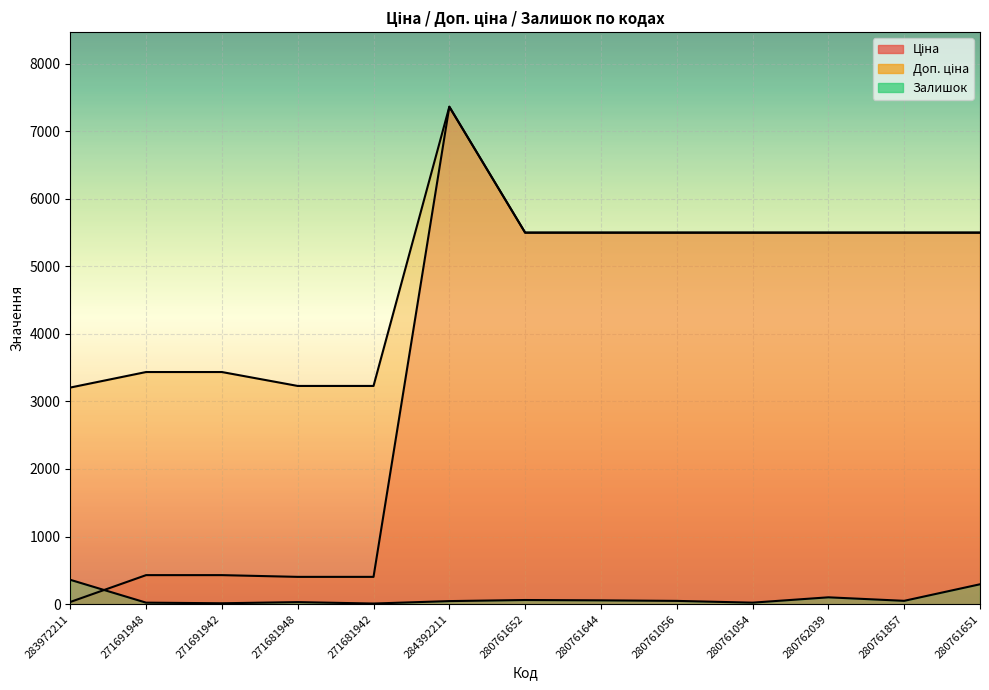

What is the approximate value of Ціна at 271691948?

429.3